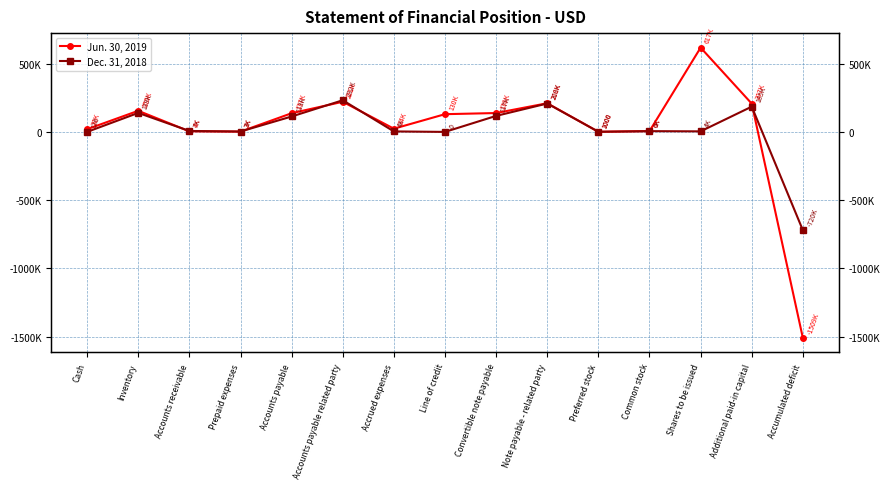

What is the lowest value of the Dec. 31, 2018 series?

-719989